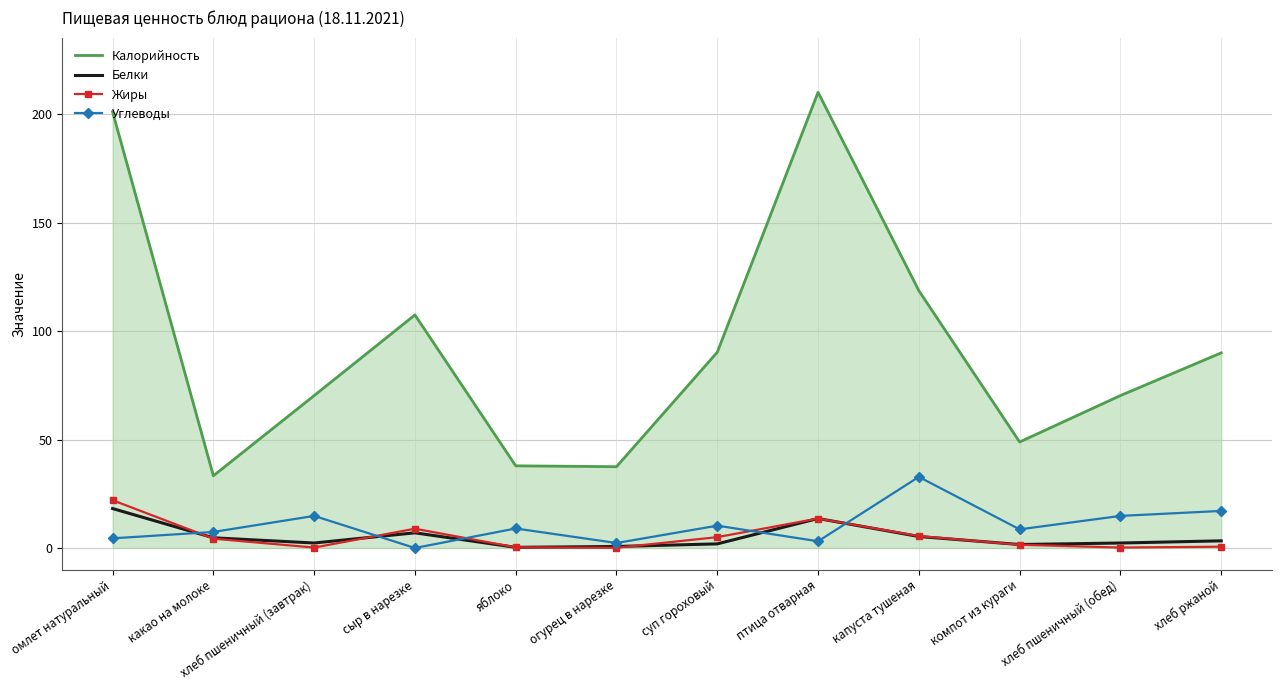

How many categories are shown in the chart?

12